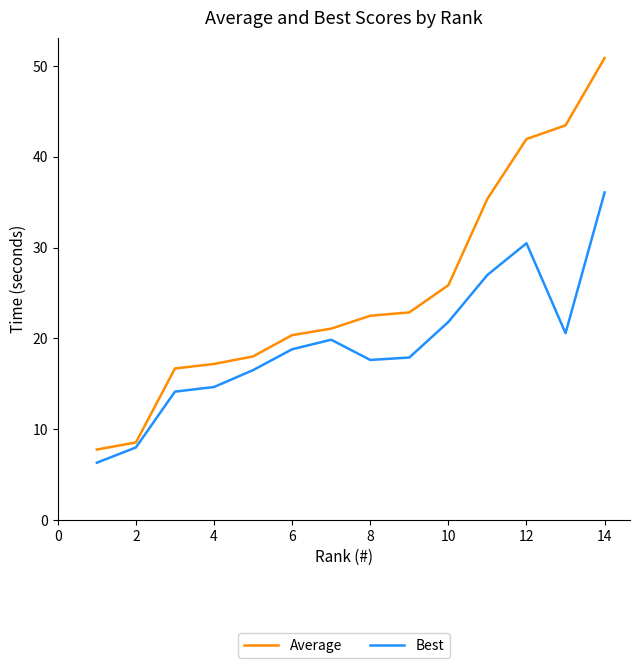

List the series in order of their peak value, highest first.

Average, Best